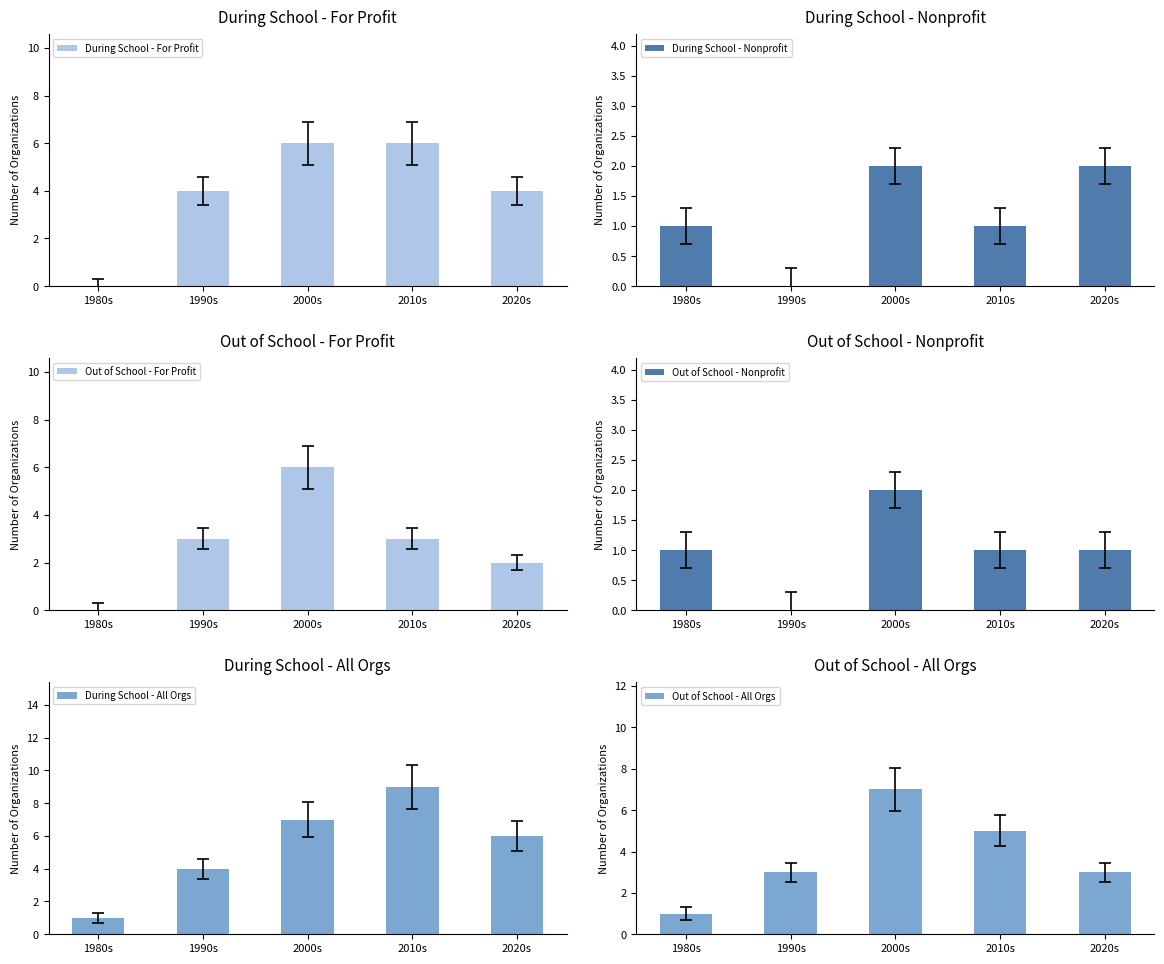

What is the difference between the During School - All Orgs values at 2020s and 2000s?

1